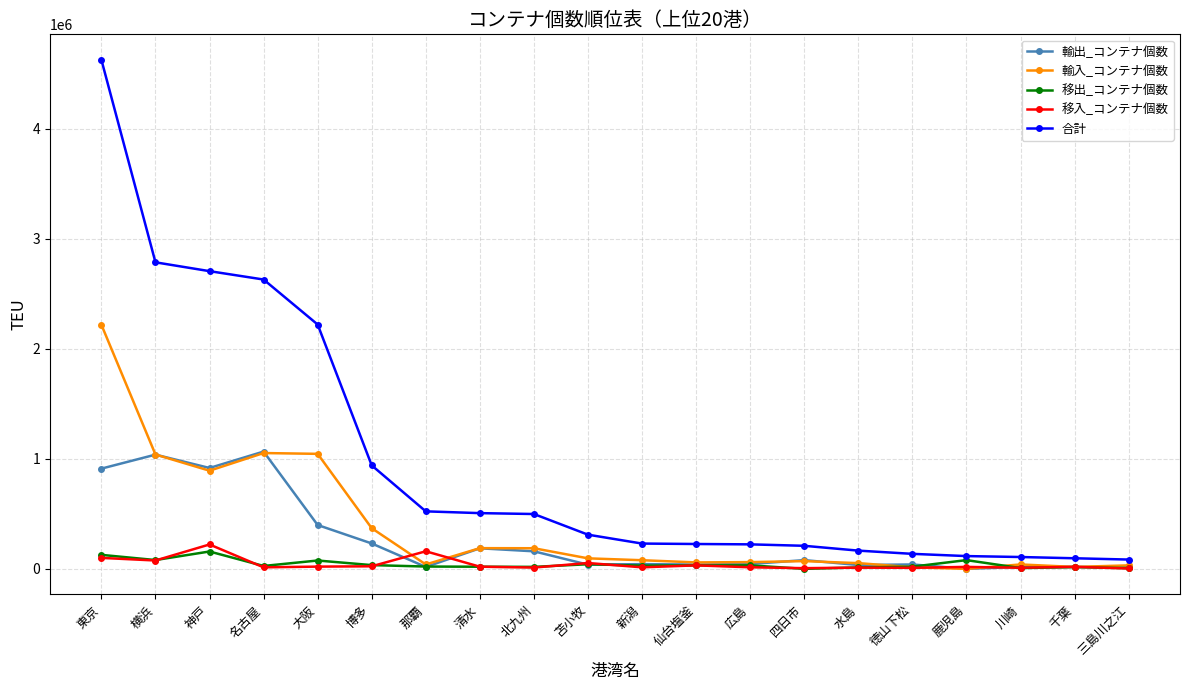

True or false: 移出_コンテナ個数 has more than 0 points higher than both neighbors.

True